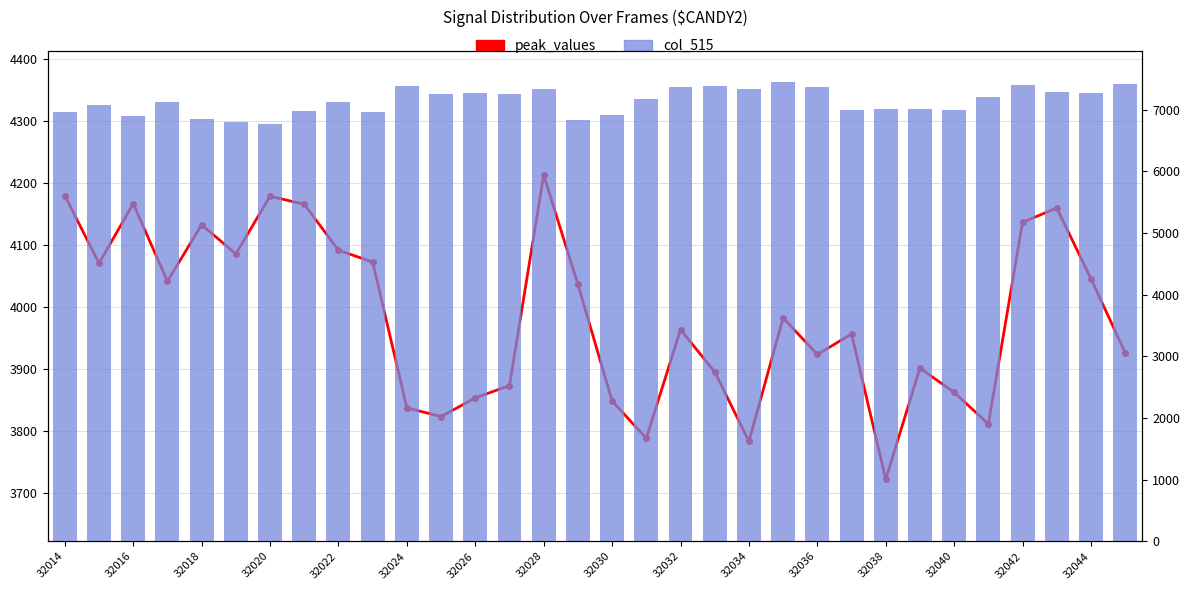

Which series has the largest total across all categories?

col_515